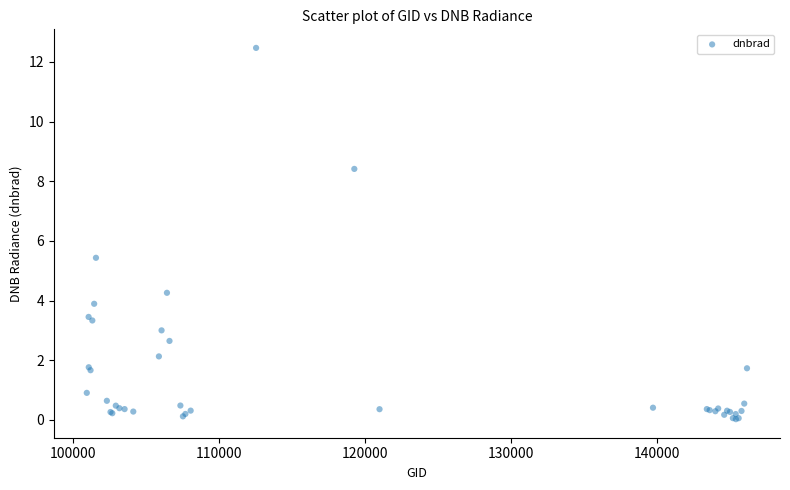

What Y value in the scatter plot is closest to 6?

5.4